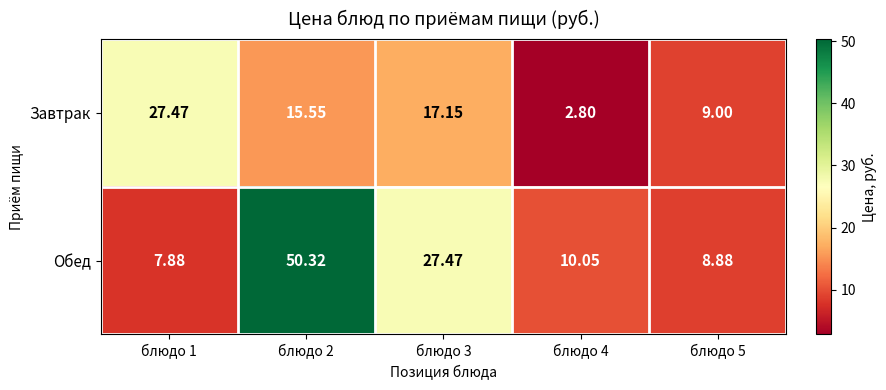

What is the minimum value shown in the chart?

2.8